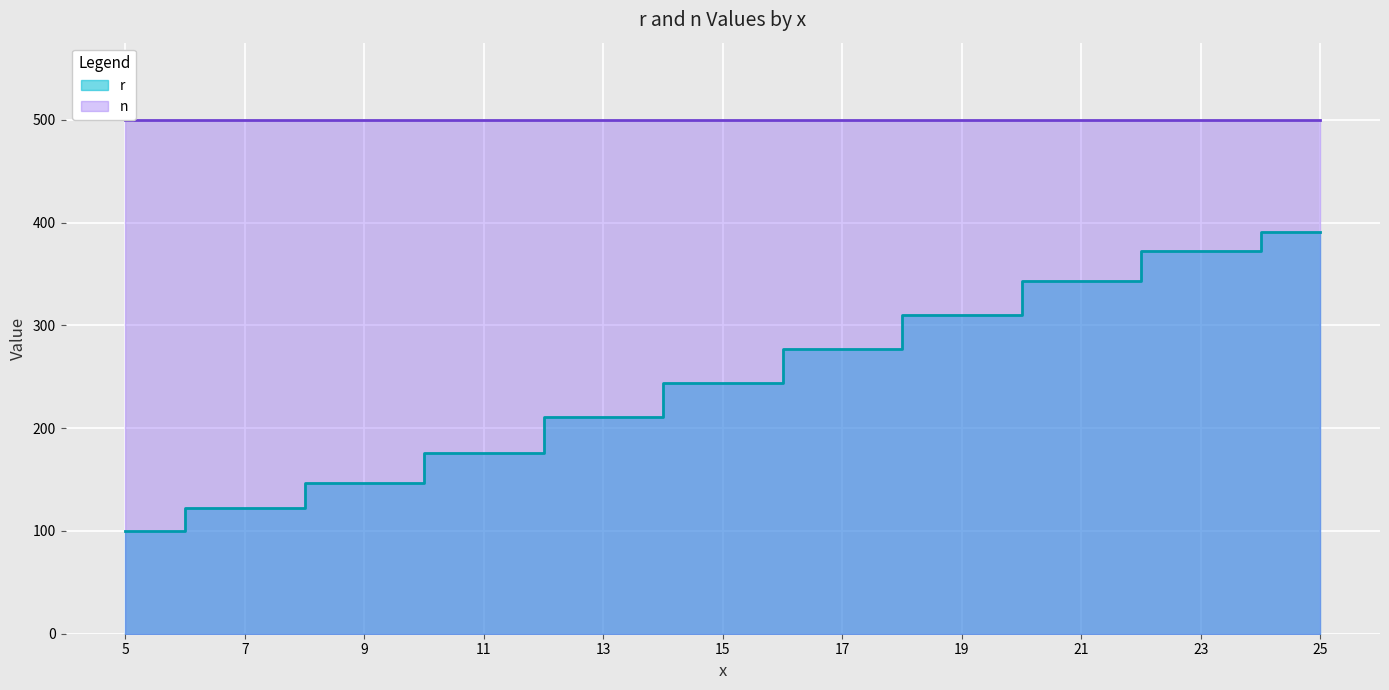

What is the sum of all values?

2693